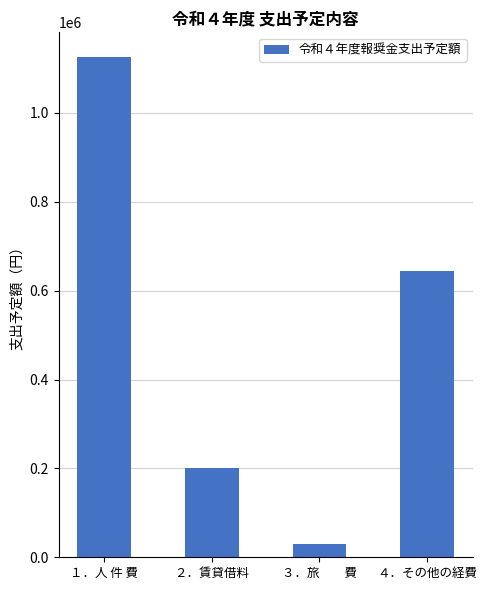

Are the bars grouped side by side (vs. stacked)?

No